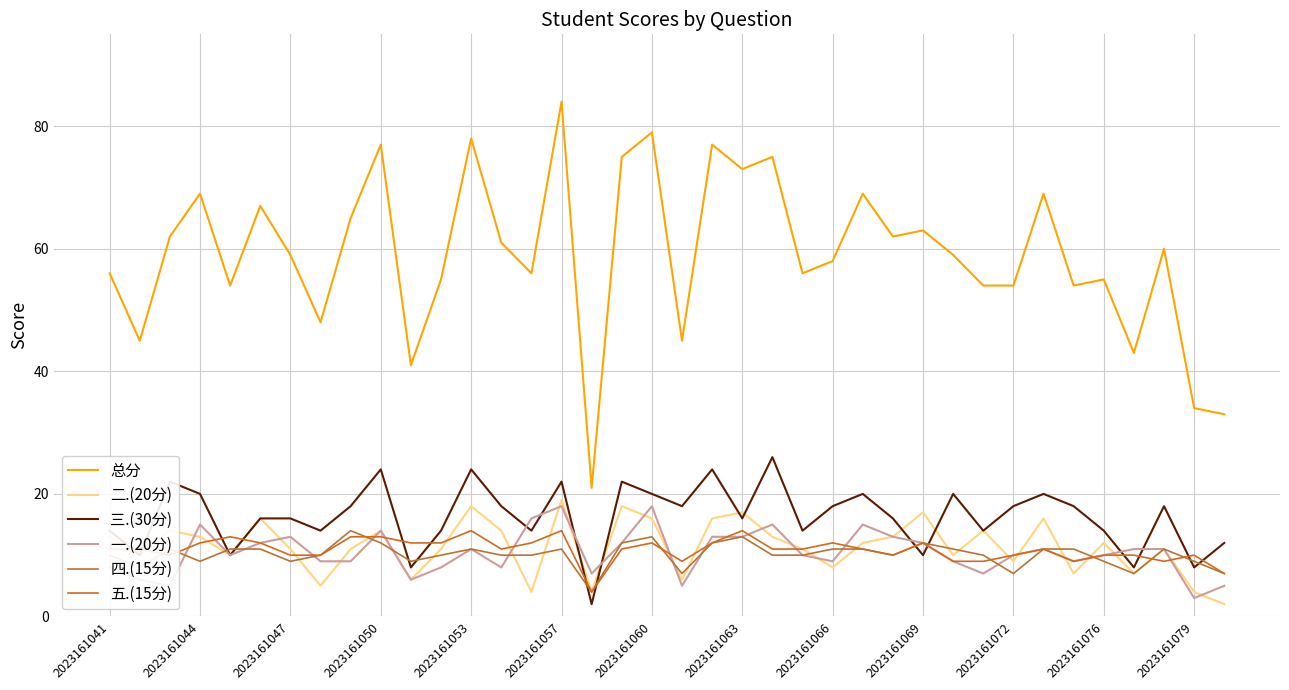

In 二.(20分), how many points are higher than both neighbors (excluding endpoints)?

12